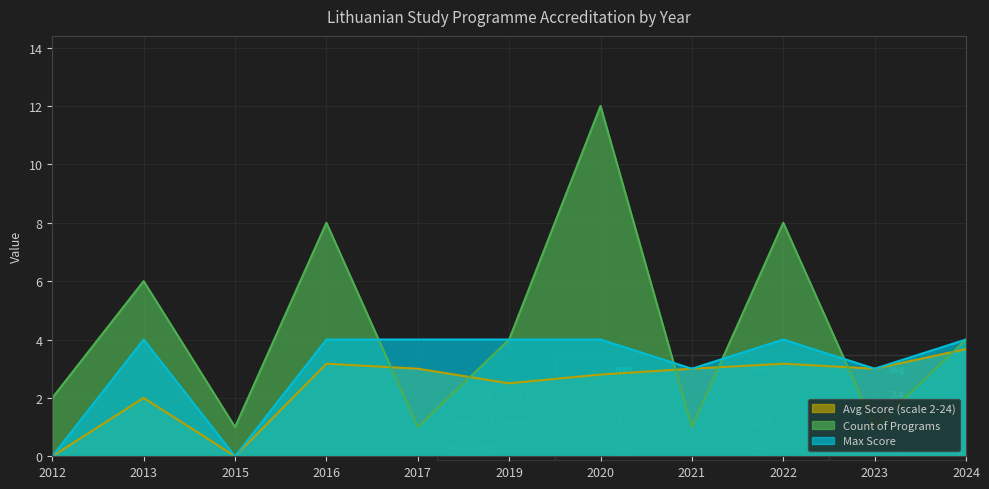

What value does the Max Score series have at 2024?

4.0